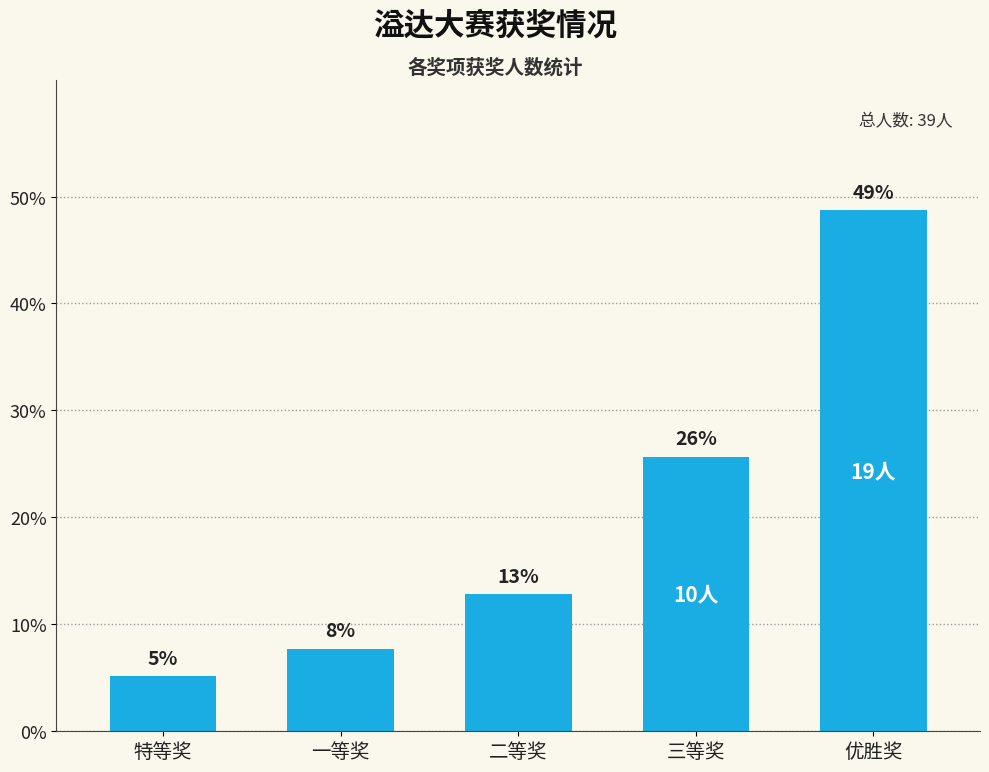

The value at 二等奖 is 12.8. True or false?

True